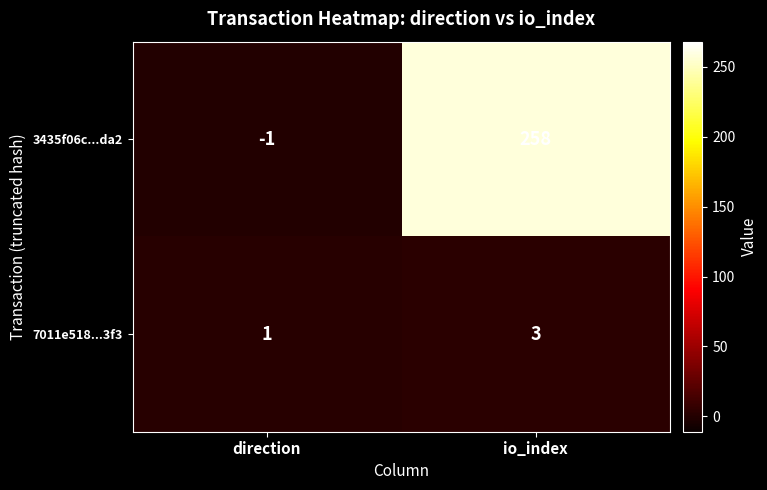

What is the approximate value of 7011e518...3f3 at io_index?

3